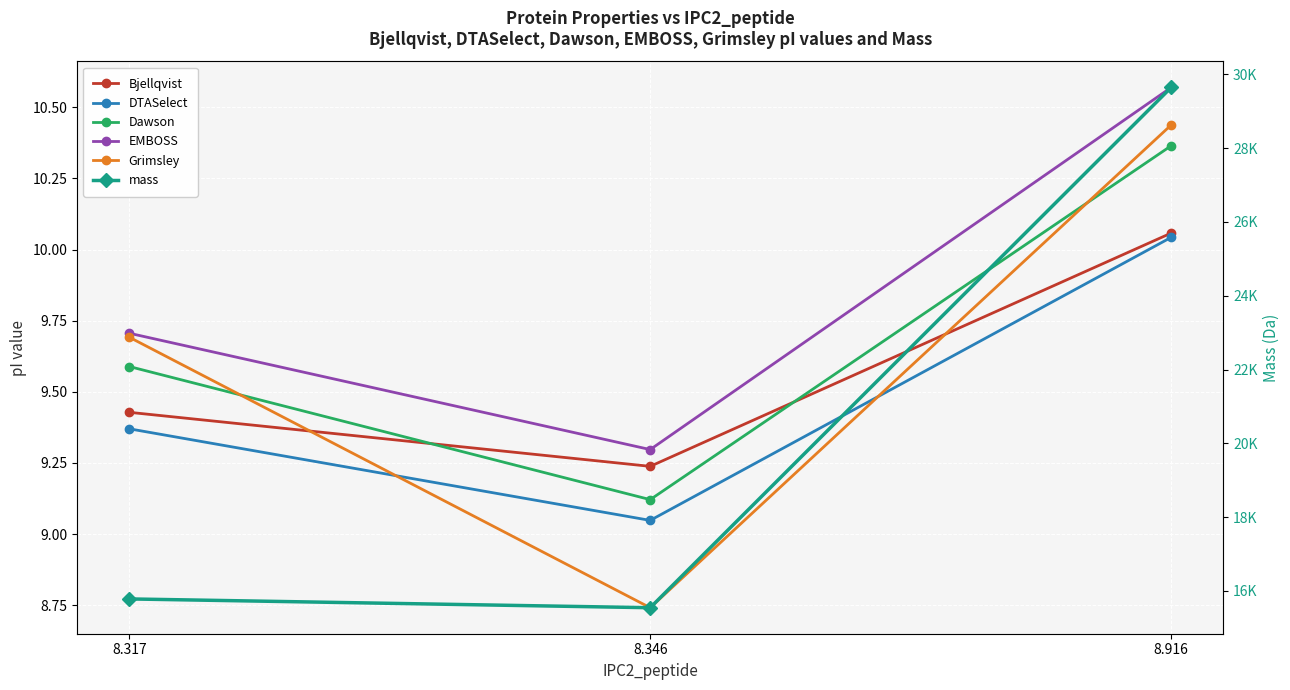

What is the difference between the maximum and minimum values in the mass series?

14098.0